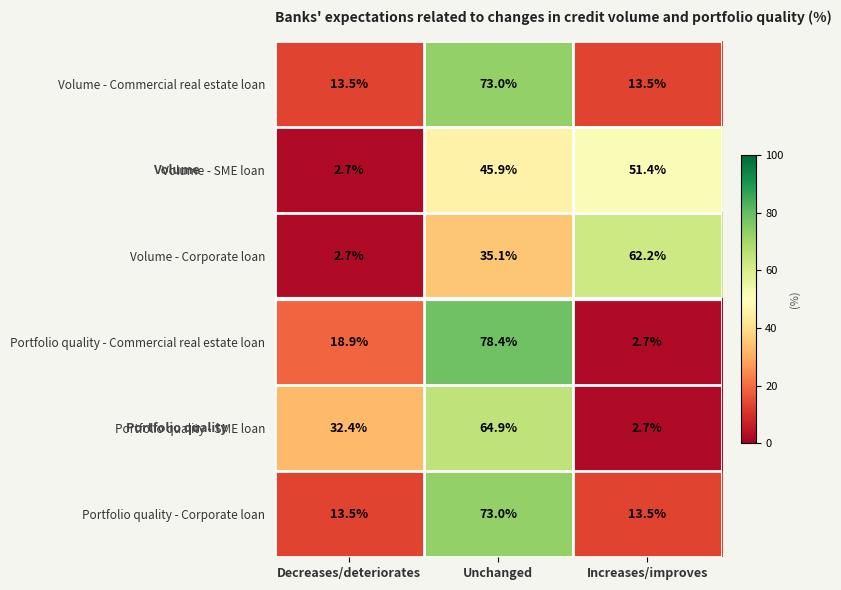

The Portfolio quality - Commercial real estate loan series shows 0.8 at Increases/improves. True or false?

False